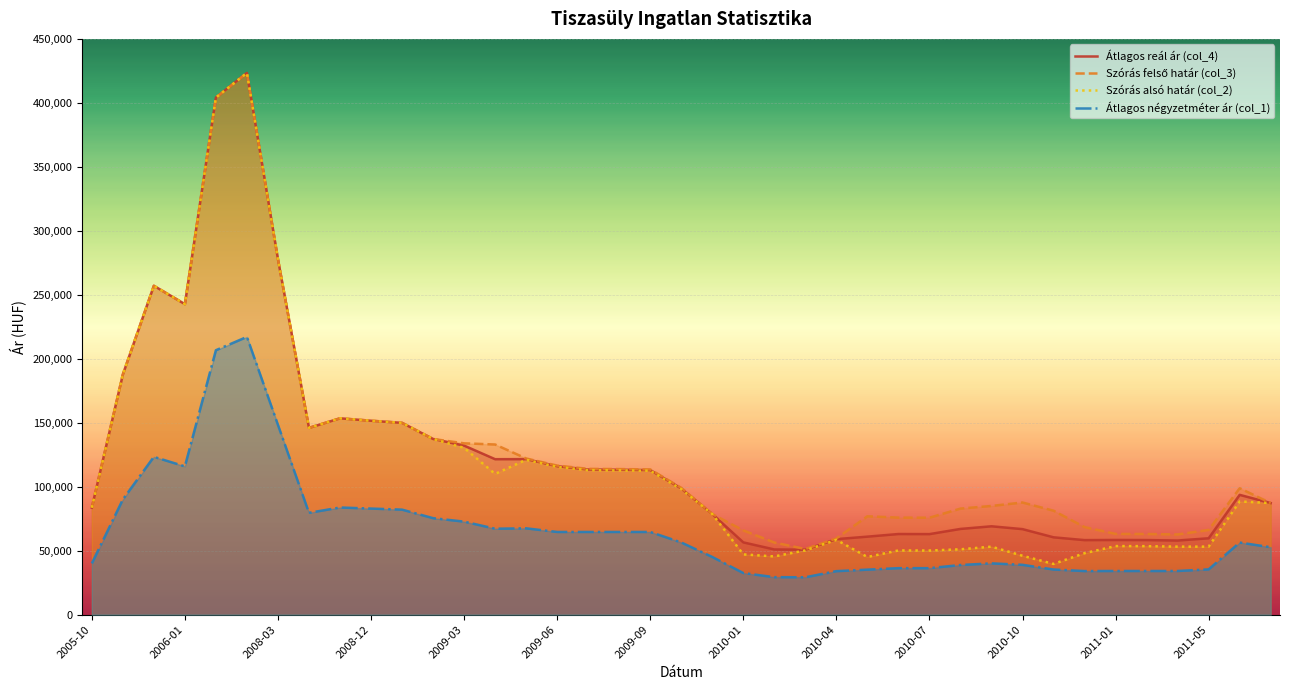

How many lines are shown in the chart?

4